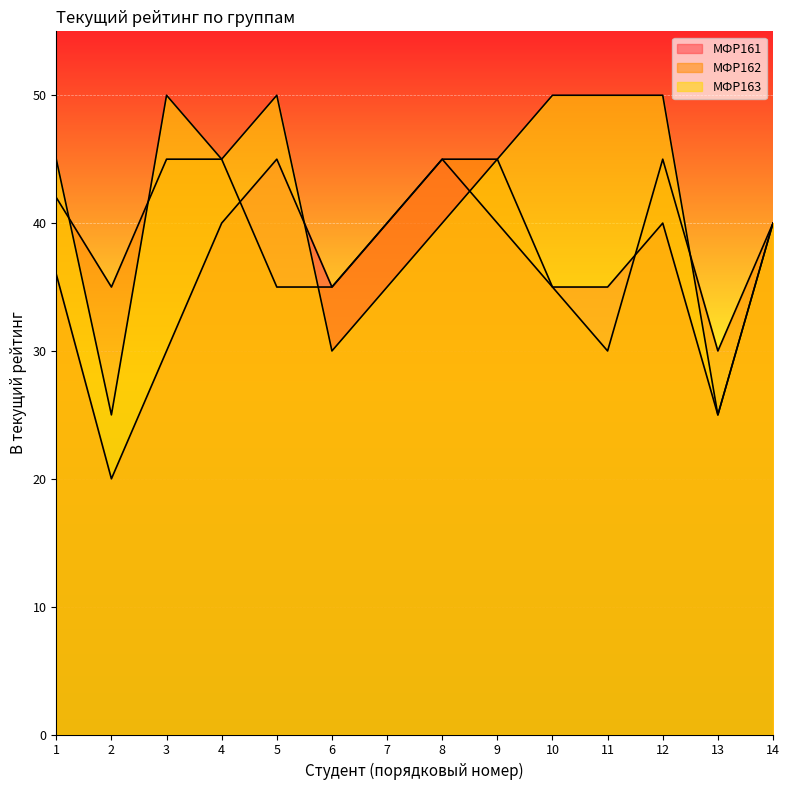

Which category has the highest value in the МФР162 series?

3